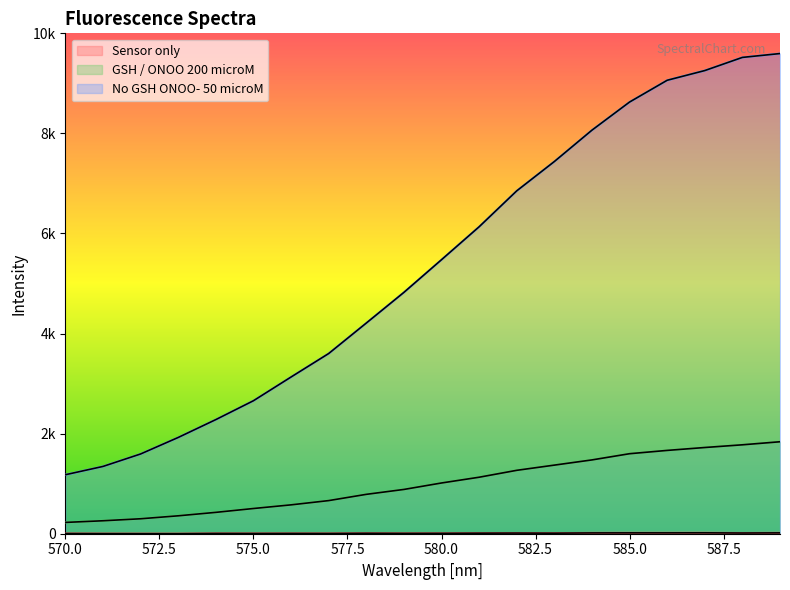

How many lines are shown in the chart?

3